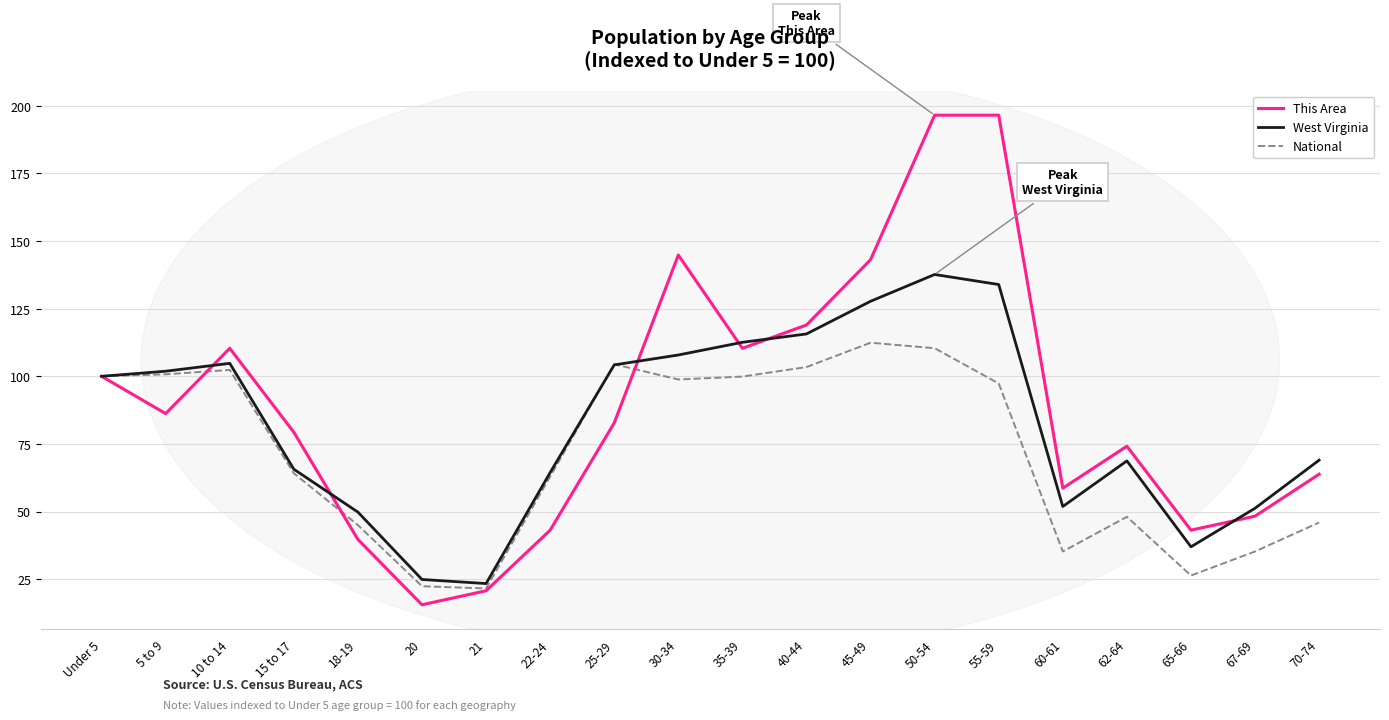

What is the average value of the West Virginia series?

82.6